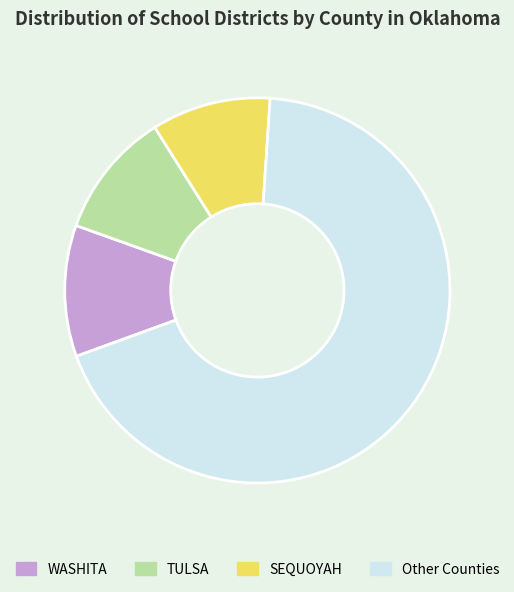

Count the number of slices in the pie.

4